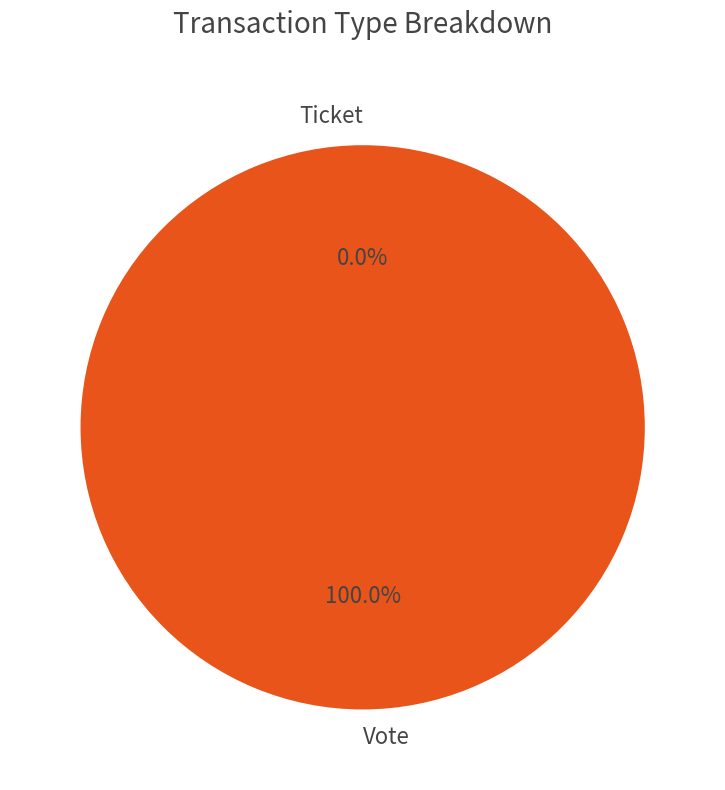

Which has a higher value, Ticket or Vote?

Vote